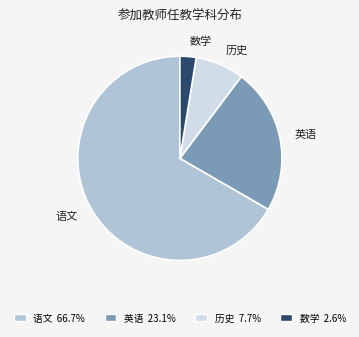

Which category has the smallest portion of the pie?

数学